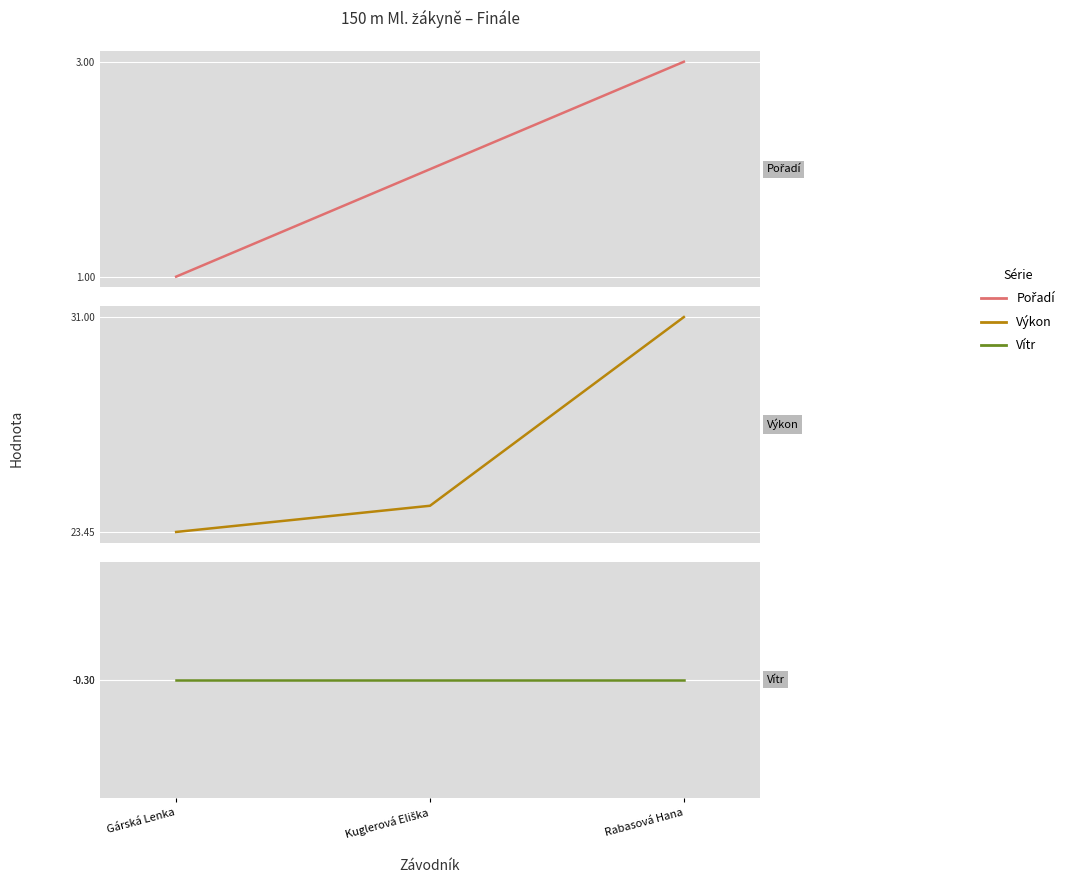

The Pořadí series shows 2.8 at Kuglerová Eliška. True or false?

False